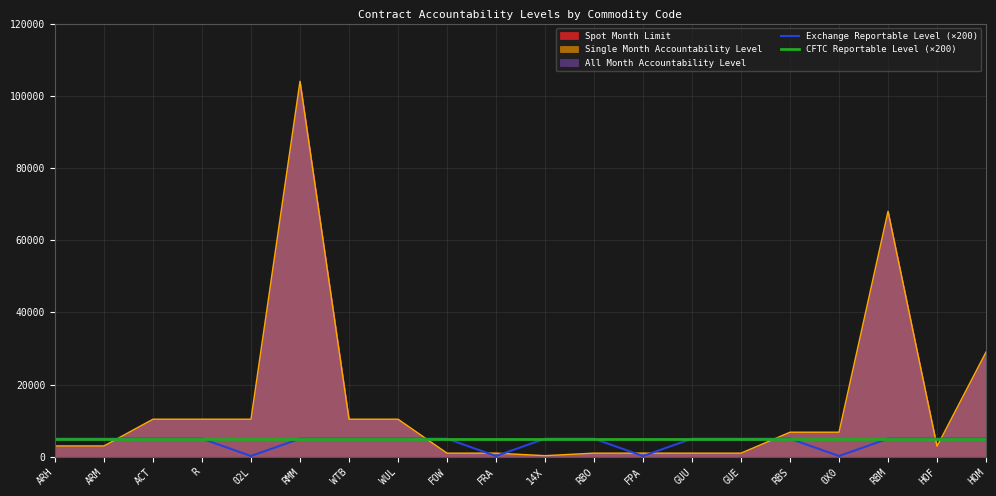

What is the sum of all Exchange Reportable Level (×200) values?

80800